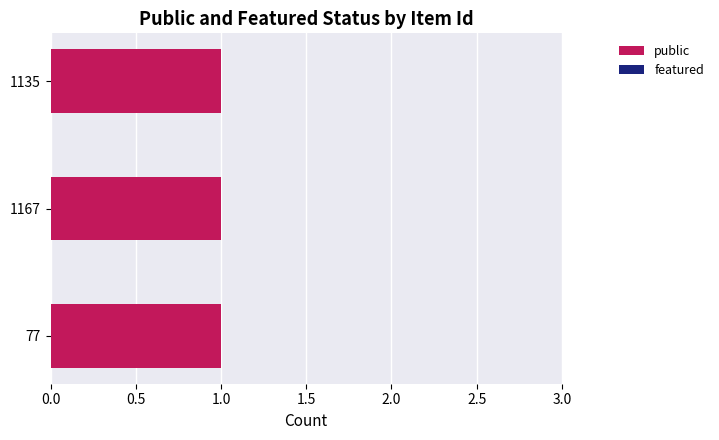

Is the value of public at 1167 greater than the value of featured at 77?

Yes